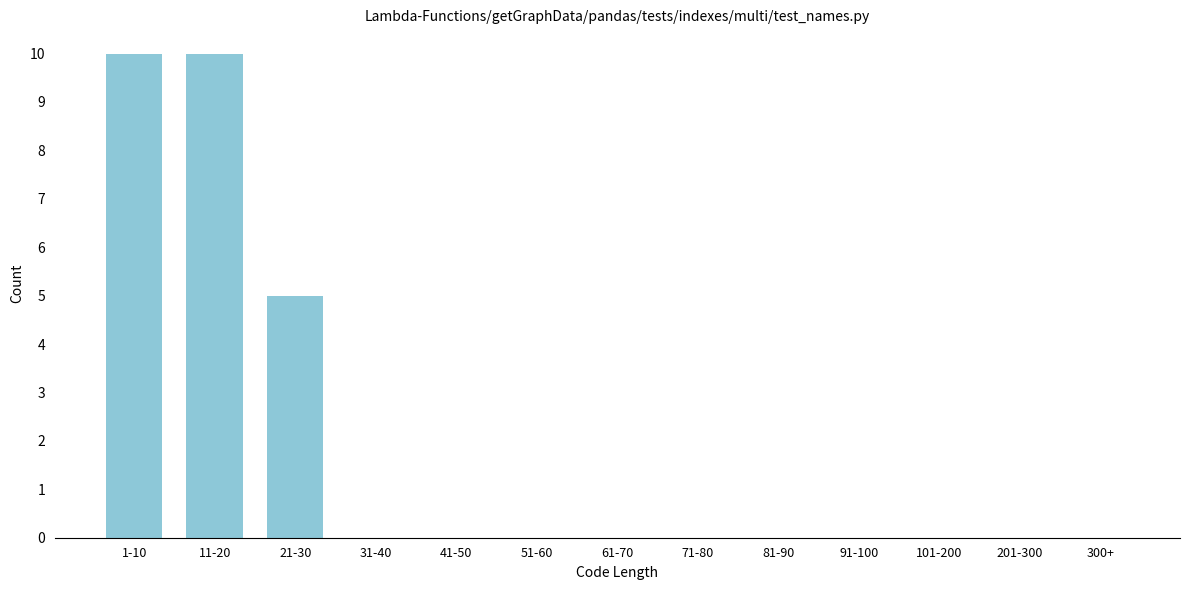

Reading left to right, what are all the values shown in this chart?

1-10=10	11-20=10	21-30=5	31-40=0	41-50=0	51-60=0	61-70=0	71-80=0	81-90=0	91-100=0	101-200=0	201-300=0	300+=0